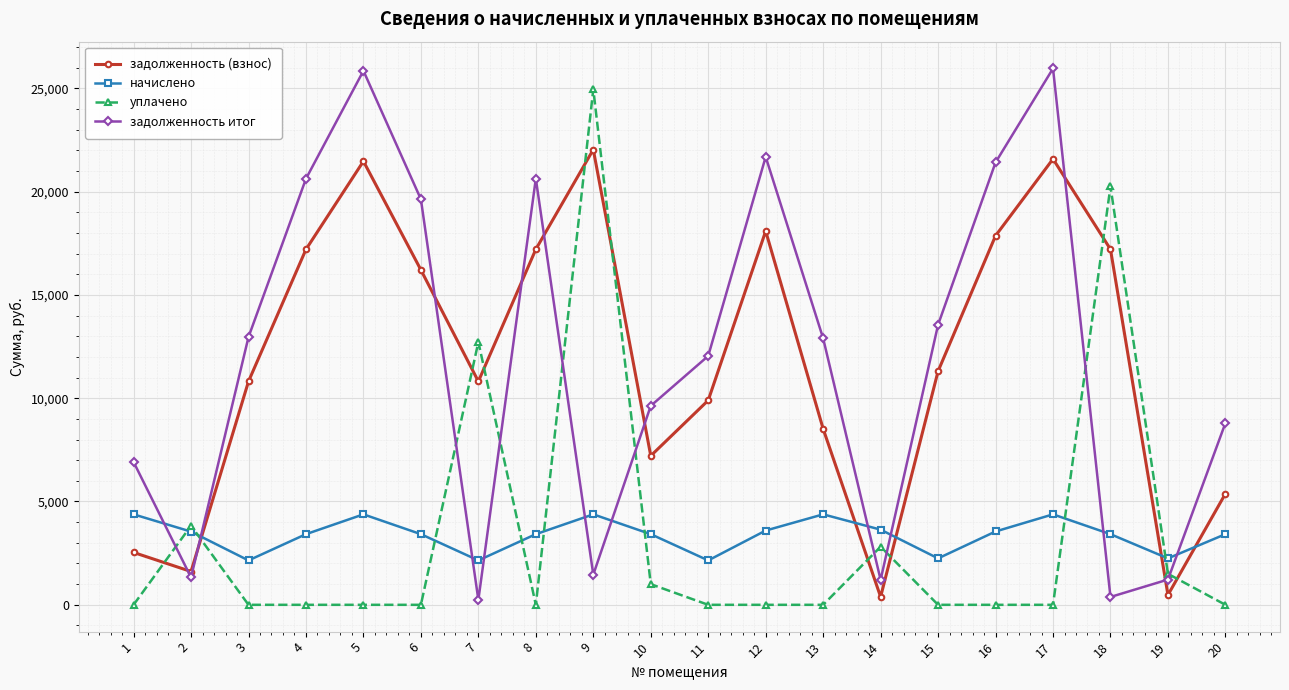

True or false: начислено has a value of 2329.5 at 17.

False